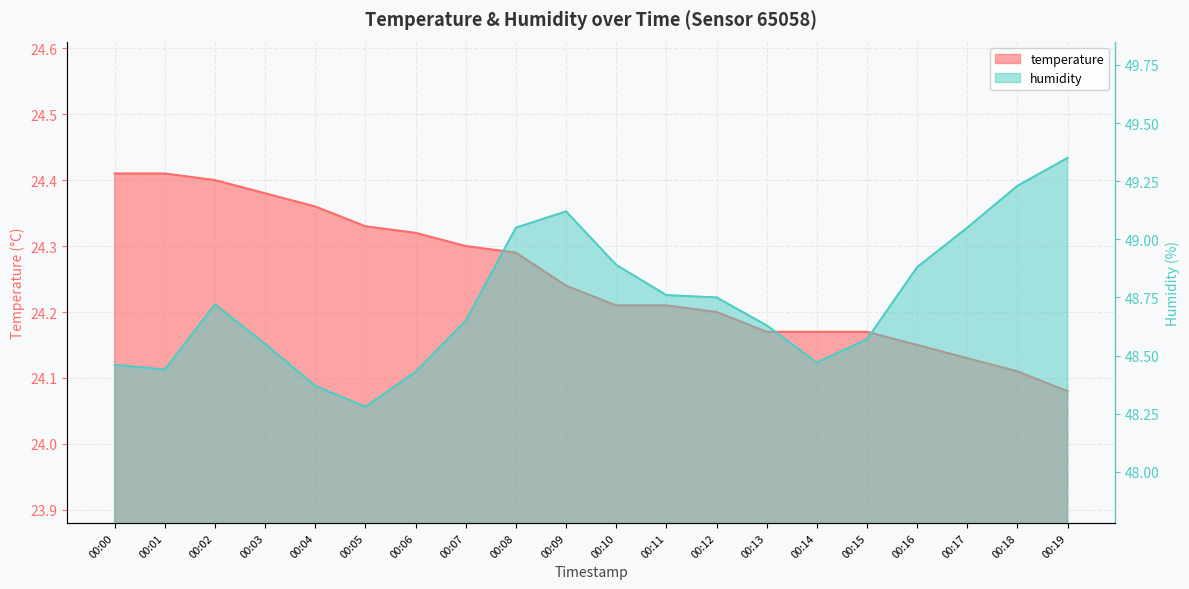

Which series has the largest range (max minus min)?

humidity